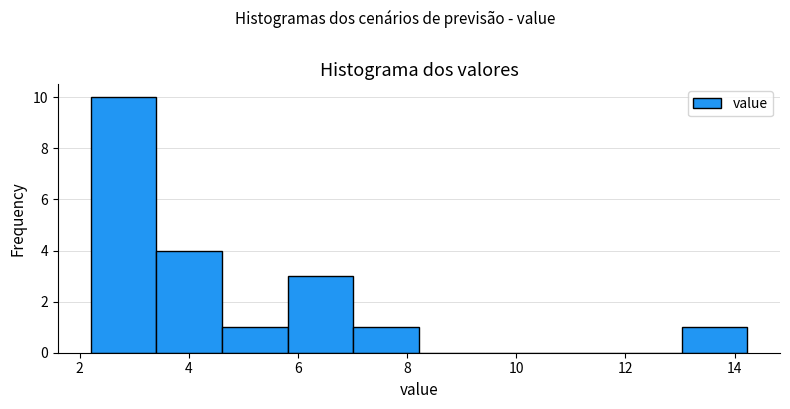

Reading left to right, transcribe this chart: for each bar, give the range it covers on the x-axis and its height. Neither the bar edges nor the heights are printed on the chart, so give them approximately, as read against the axes.

2.2 to 3.4: 10
3.4 to 4.6: 4
4.6 to 5.8: 1
5.8 to 7.0: 3
7.0 to 8.2: 1
8.2 to 9.4: 0
9.4 to 10.6: 0
10.6 to 11.8: 0
11.8 to 13.0: 0
13.0 to 14.2: 1